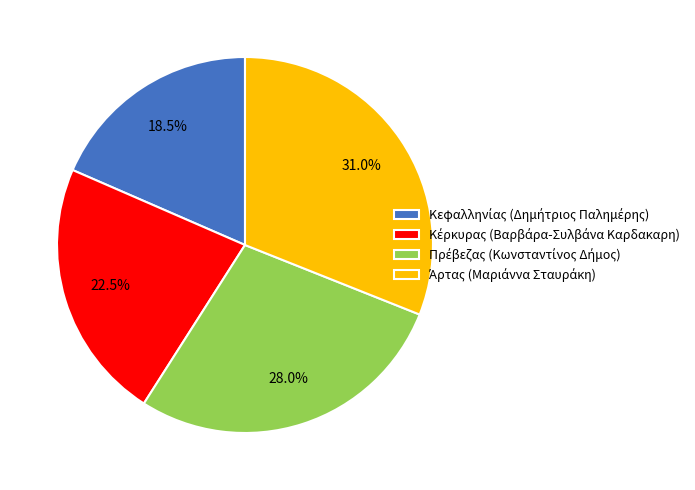

Is there a majority slice in this chart?

No